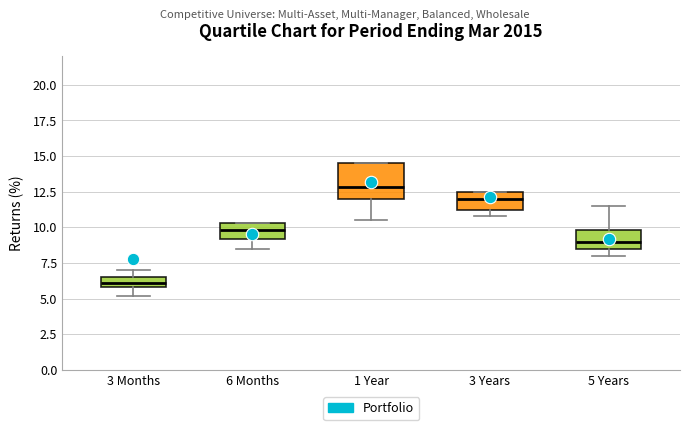

Where is the lower edge of the box for 6 Months on the y-axis? The values are not printed on the chart, so give them approximately, as read against the axis.

9.0